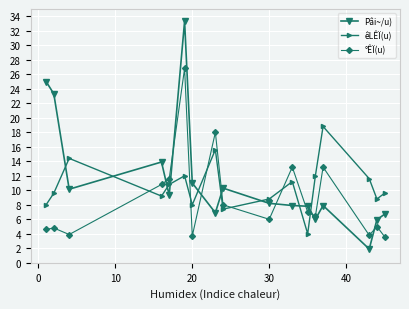

What is the minimum value for êLÊÏ(u)?

4.0